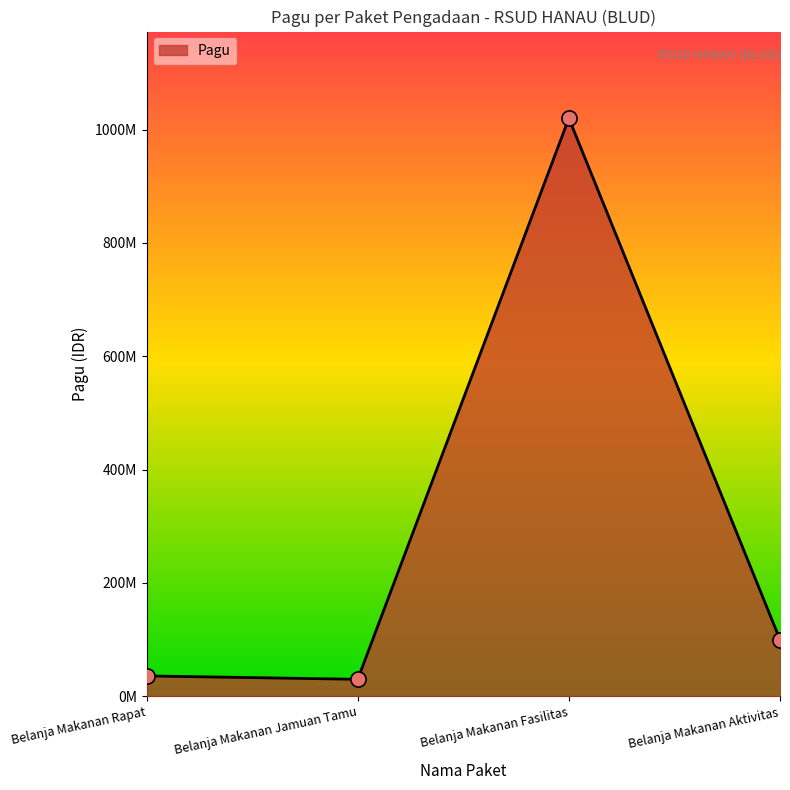

Is this an area chart (filled region under the line)?

Yes